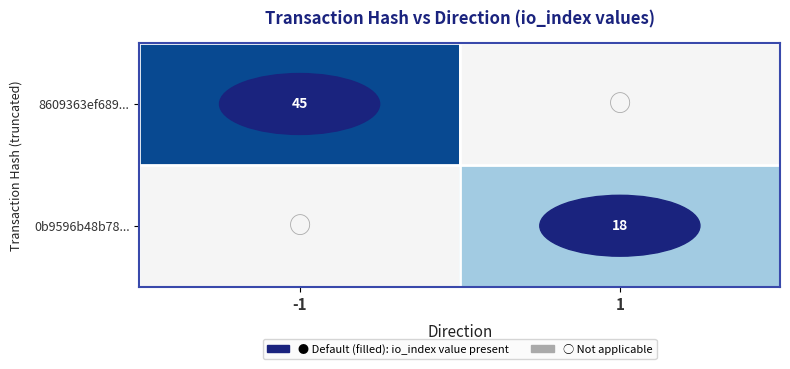

The value of 0b9596b48b78... at 1 is 11.9. True or false?

False